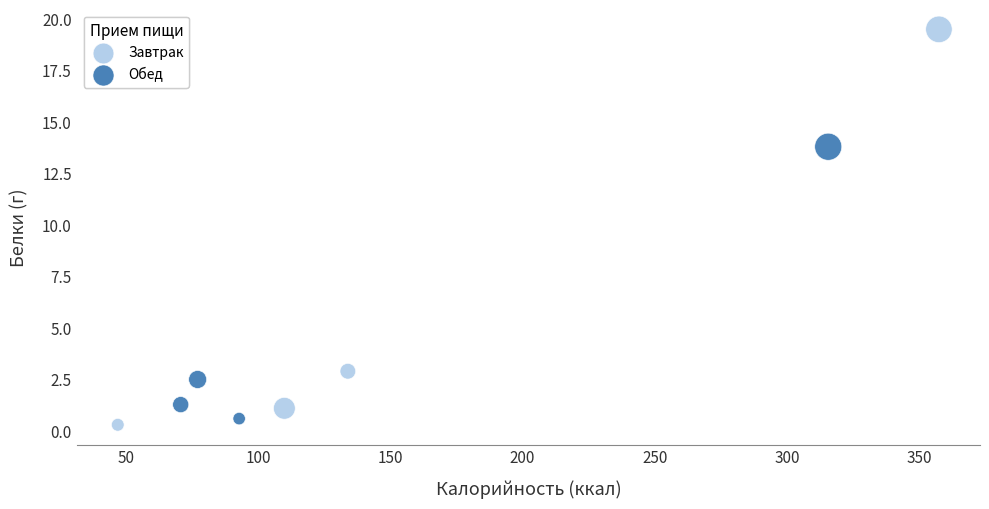

Which series has the widest spread of Y values?

Завтрак